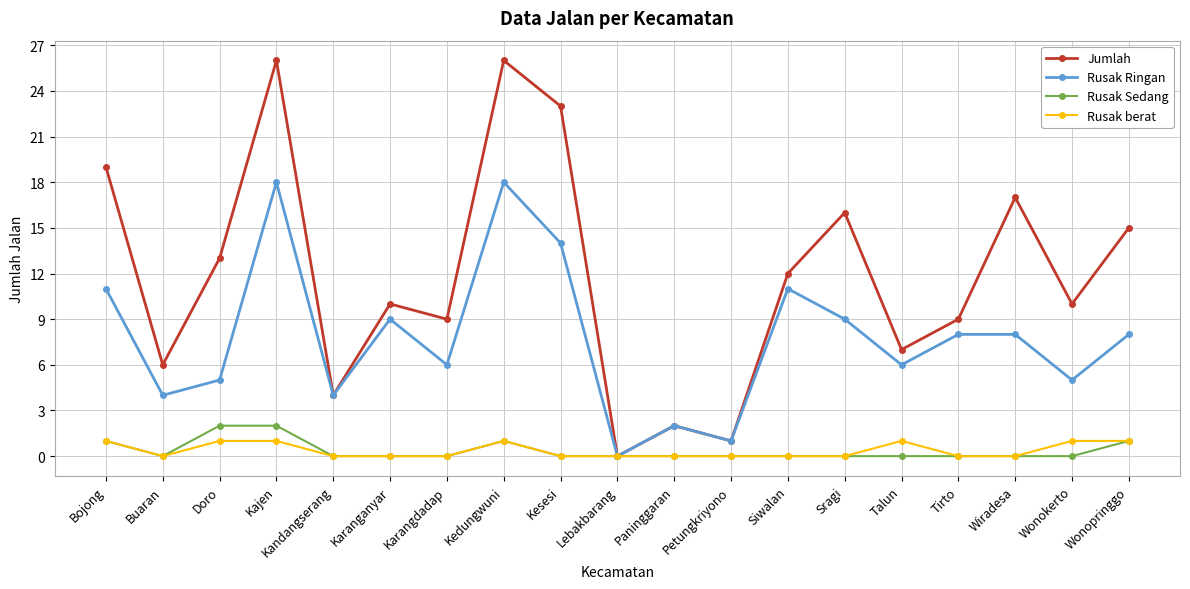

What position from the right is Karangdadap?

13